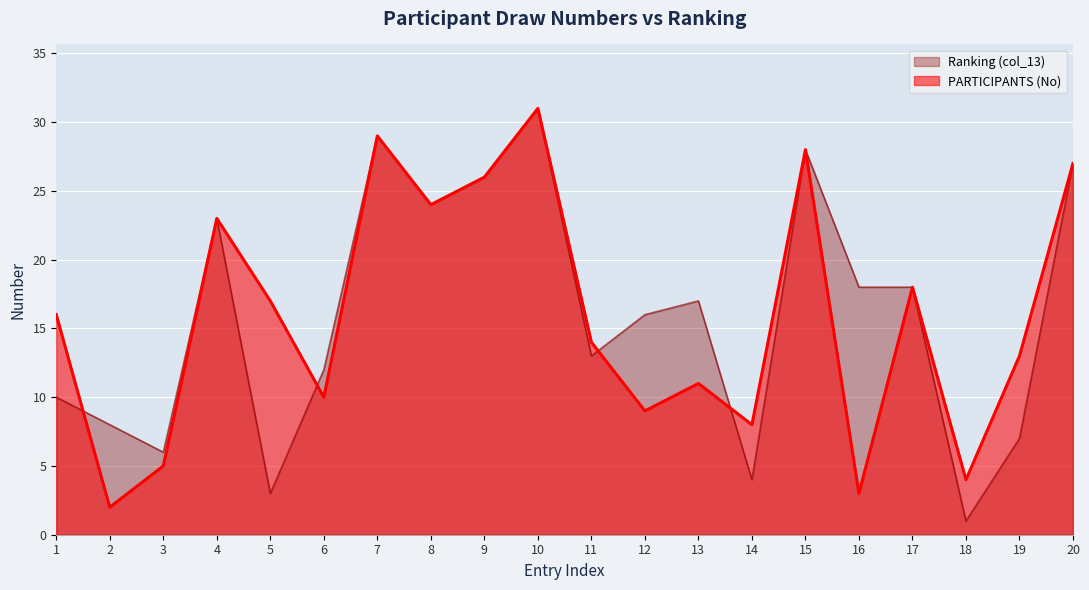

Where do Ranking (col_13) and PARTICIPANTS (No) first cross each other?

1 and 2